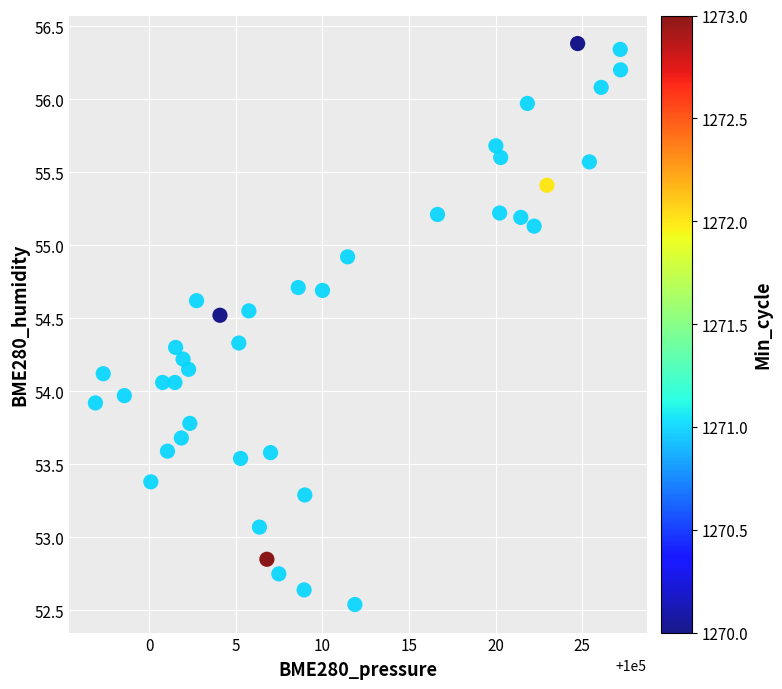

What is the range of Y values (max minus min)?

3.8